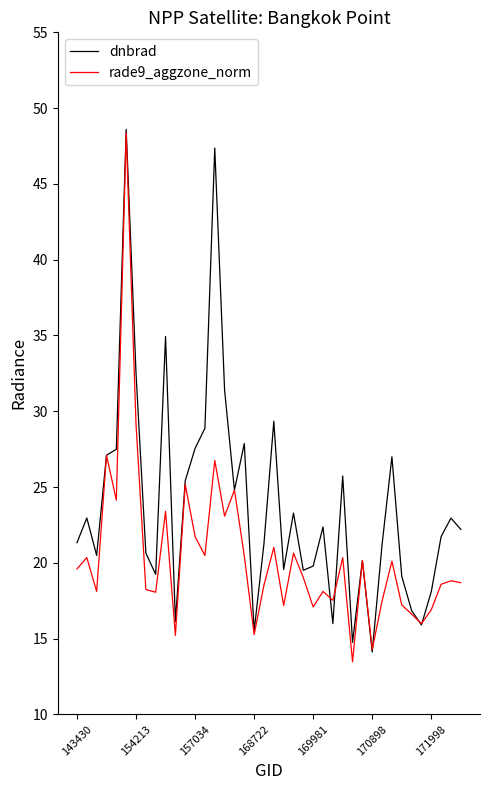

How many categories are shown in the chart?

40